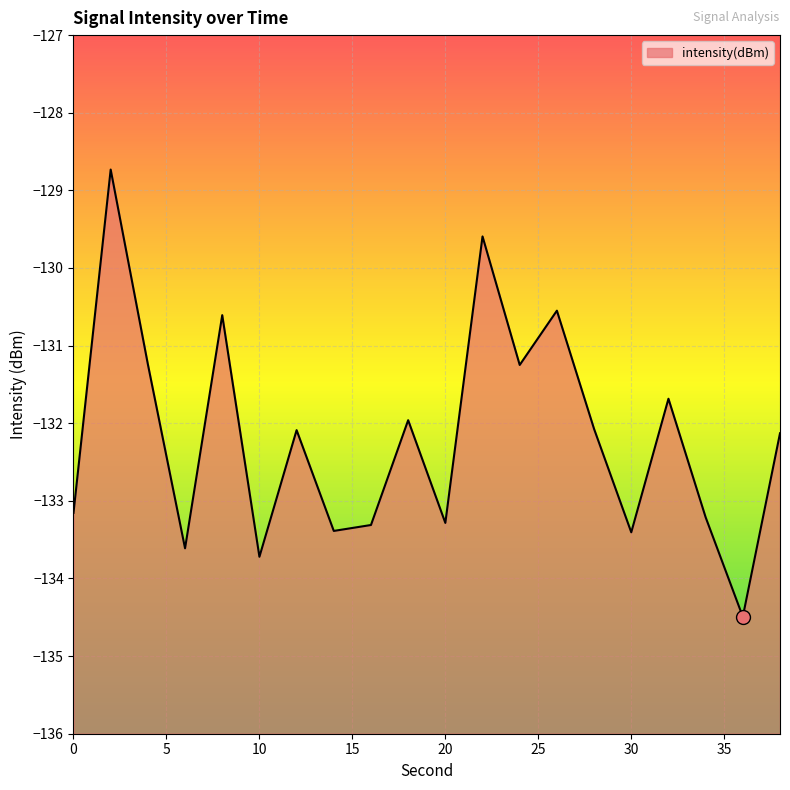

Which has a higher value, 12 or 34?

12